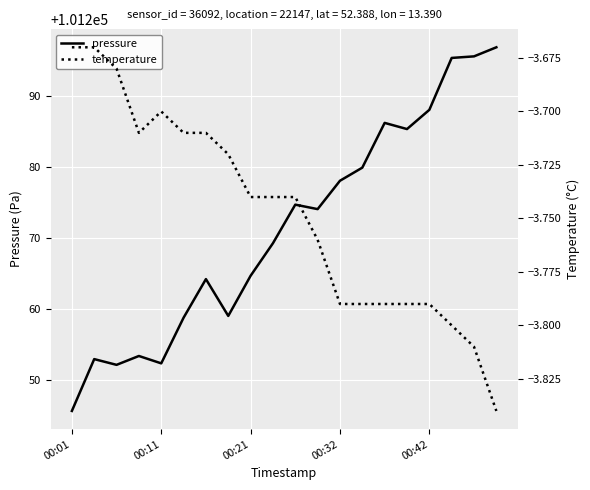

Is this an area chart (filled region under the line)?

No